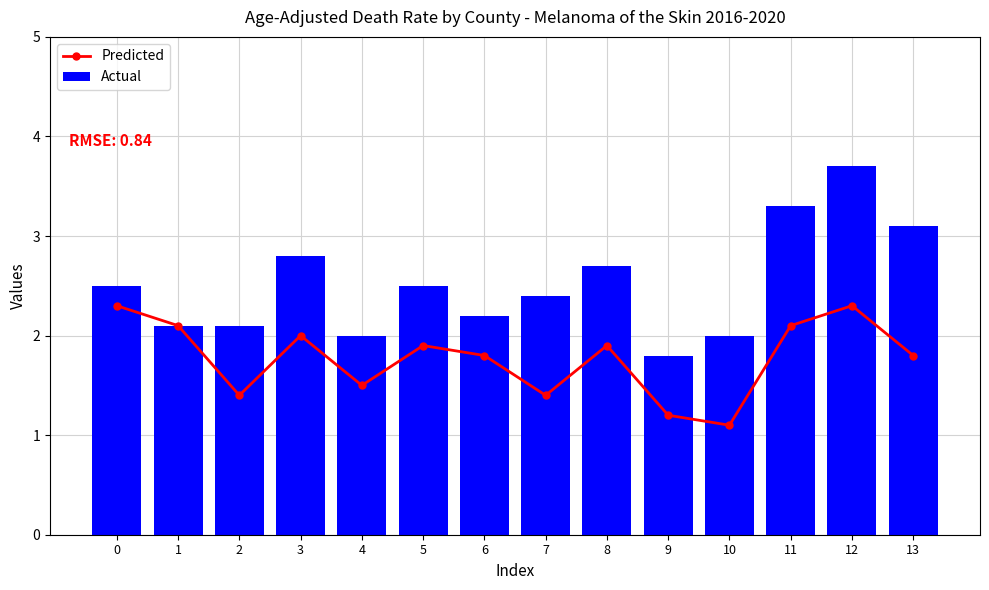

The value of Predicted at 2 is 0.5. True or false?

False